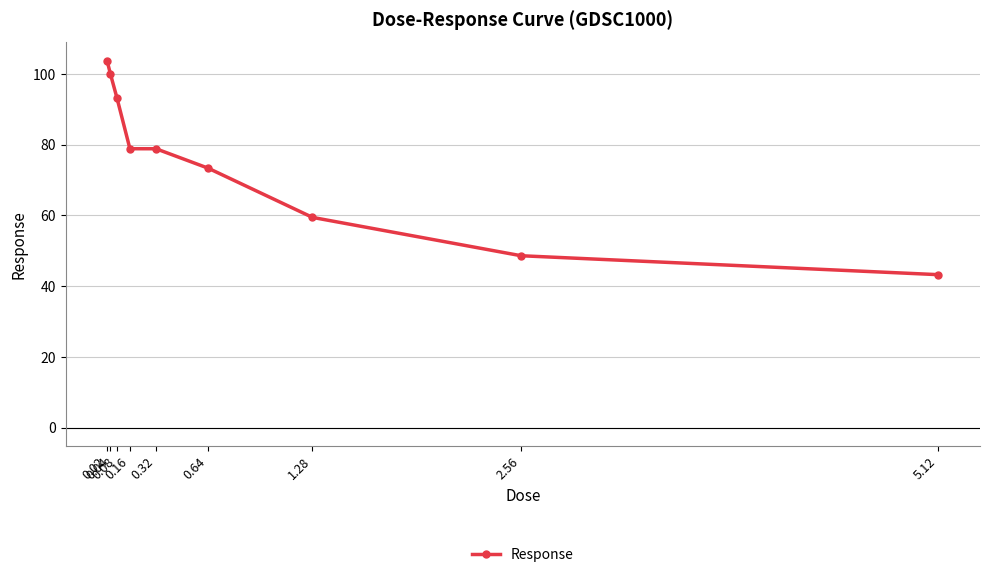

True or false: the data has more than 1 interior local peaks.

False